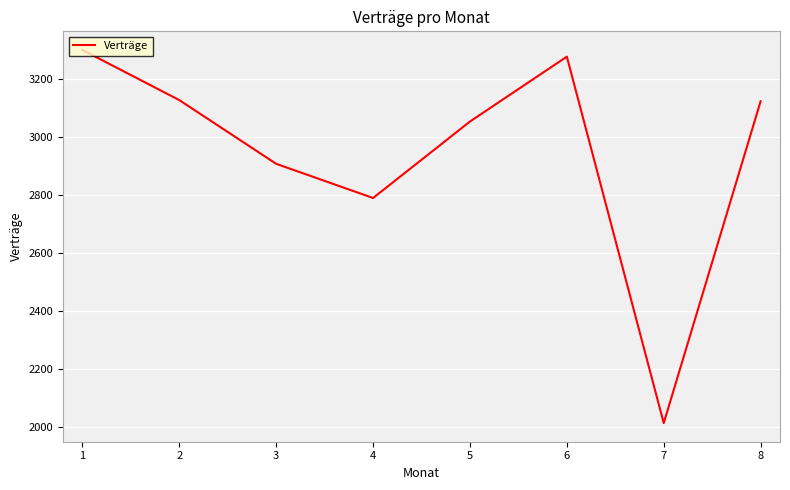

What is the minimum value shown in the chart?

2012